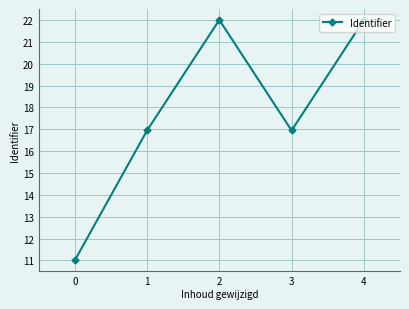

Between 1 and 4, which is larger?

4